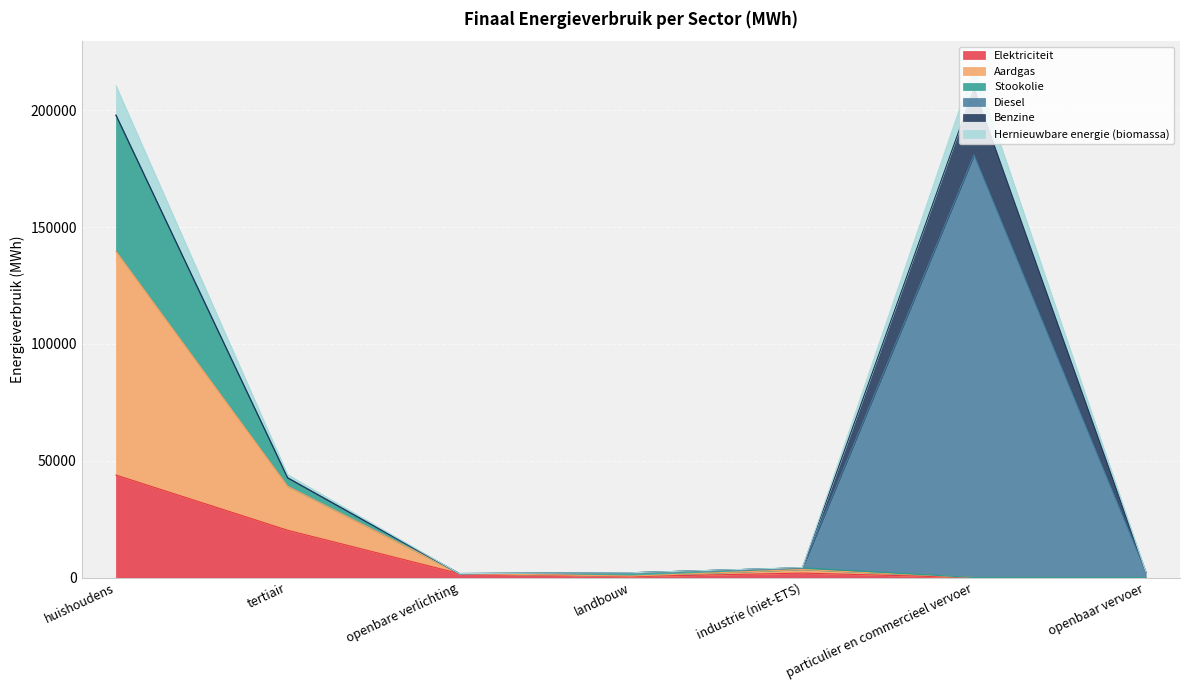

Does the chart display data point markers on the line(s)?

No